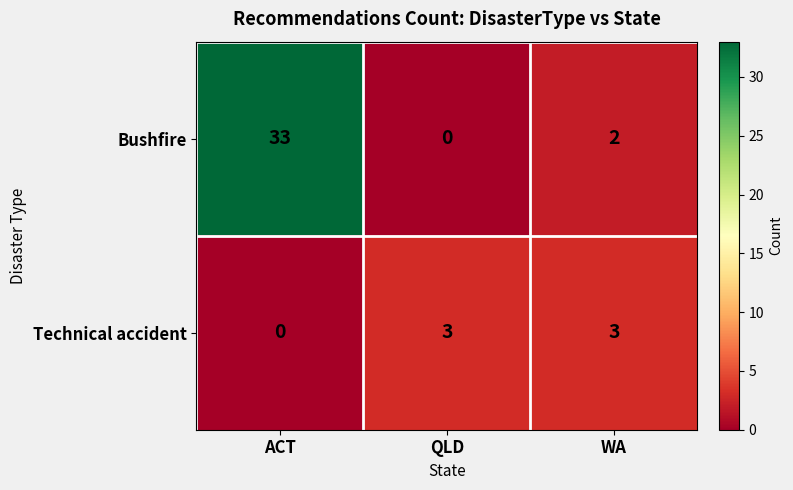

Which series has the largest range (max minus min)?

Bushfire